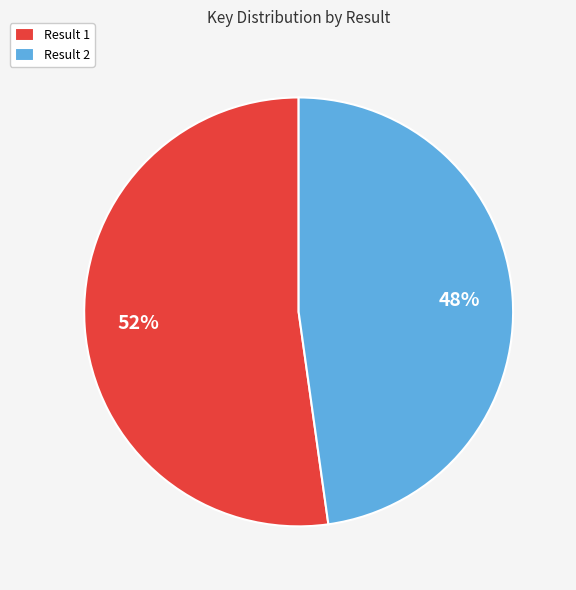

Does any single category account for the majority?

Yes